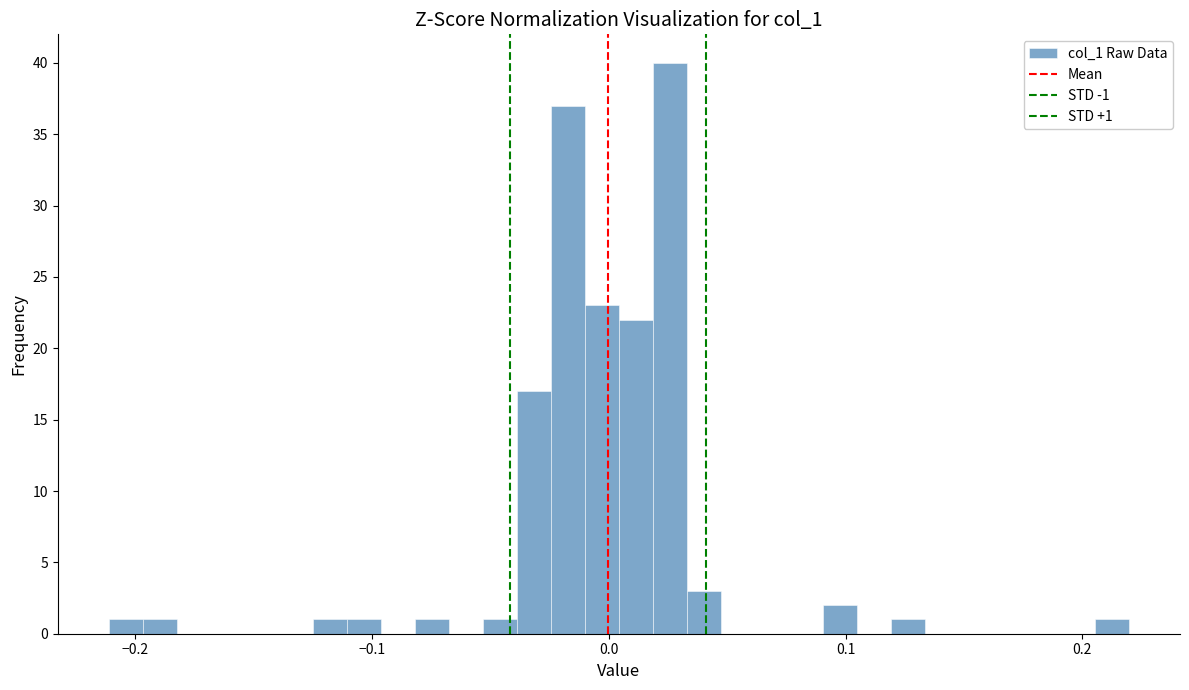

Around what value on the x-axis is the tallest bar? Give the approximate position of its centre, as read against the axis.

0.03